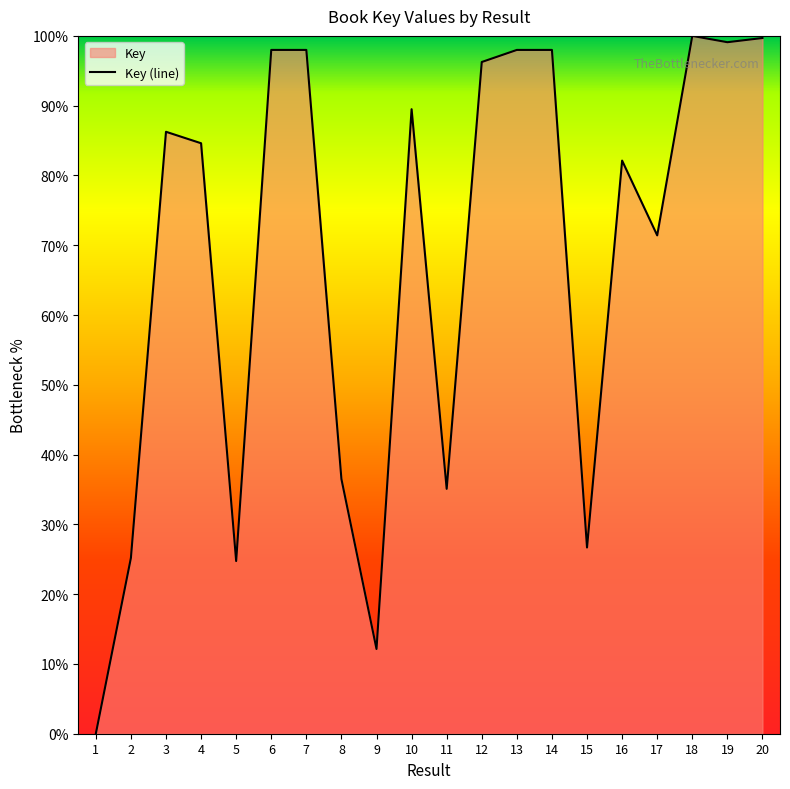

Where is the first local minimum?

5